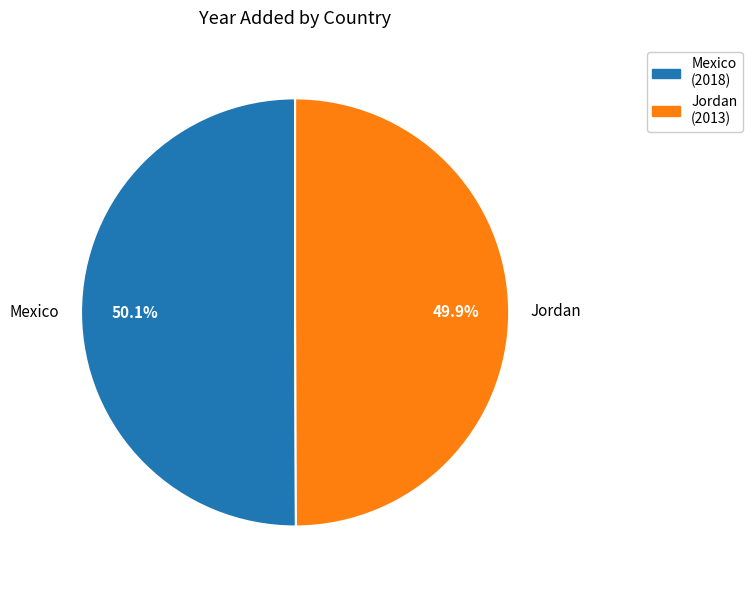

Is the sum of Jordan and Mexico greater than half?

Yes